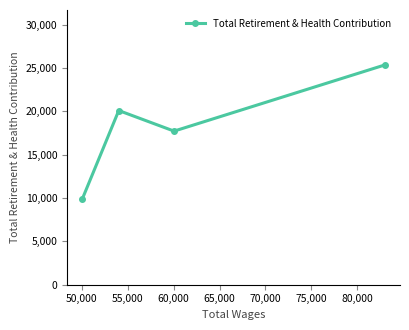

Count the number of values greater than 20085.

1